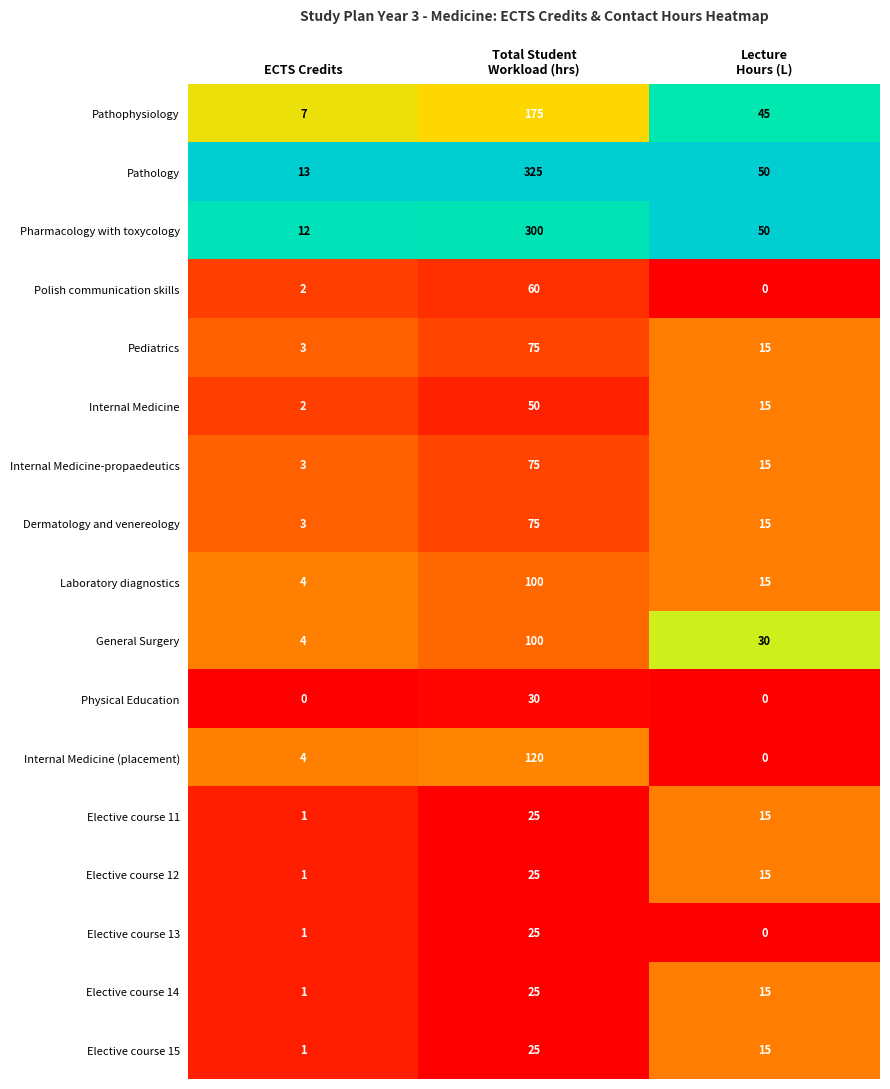

What is the average value of the Elective course 12 series?

14